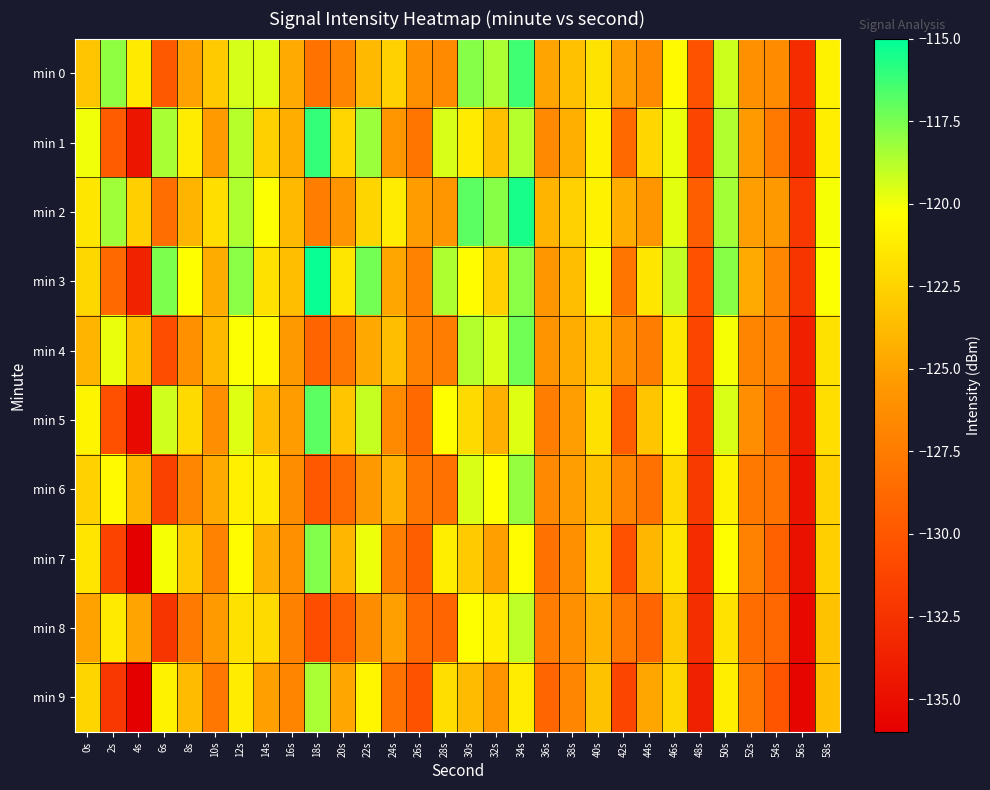

Reading left to right, transcribe all the data shown in this chart.

min 0: 0s=-123.2	2s=-118.0	4s=-121.3	6s=-129.8	8s=-125.1	10s=-122.9	12s=-119.4	14s=-119.6	16s=-124.6	18s=-128.1	20s=-126.9	22s=-123.8	24s=-122.6	26s=-126.1	28s=-126.5	30s=-117.8	32s=-118.6	34s=-116.3	36s=-124.9	38s=-123.4	40s=-121.7	42s=-125.2	44s=-126.5	46s=-120.5	48s=-130.3	50s=-119.2	52s=-126.0	54s=-126.3	56s=-132.9	58s=-120.9
min 1: 0s=-120.0	2s=-129.6	4s=-134.4	6s=-118.5	8s=-121.2	10s=-125.4	12s=-118.8	14s=-122.7	16s=-124.4	18s=-116.1	20s=-122.3	22s=-118.2	24s=-125.7	26s=-127.9	28s=-119.5	30s=-121.2	32s=-123.5	34s=-118.8	36s=-126.5	38s=-124.3	40s=-121.0	42s=-128.8	44s=-122.3	46s=-119.9	48s=-131.2	50s=-118.7	52s=-125.4	54s=-127.7	56s=-133.2	58s=-121.1
min 2: 0s=-121.5	2s=-118.3	4s=-122.7	6s=-128.4	8s=-124.1	10s=-121.9	12s=-118.6	14s=-120.2	16s=-123.8	18s=-127.4	20s=-125.9	22s=-122.4	24s=-121.2	26s=-125.3	28s=-125.7	30s=-116.9	32s=-117.8	34s=-115.5	36s=-124.1	38s=-122.6	40s=-120.9	42s=-124.4	44s=-125.7	46s=-119.7	48s=-129.5	50s=-118.4	52s=-125.2	54s=-125.5	56s=-132.1	58s=-120.1
min 3: 0s=-122.3	2s=-128.7	4s=-133.6	6s=-117.6	8s=-120.3	10s=-124.5	12s=-117.9	14s=-121.8	16s=-123.5	18s=-115.2	20s=-121.5	22s=-117.4	24s=-124.8	26s=-127.0	28s=-118.6	30s=-120.4	32s=-122.6	34s=-117.9	36s=-125.7	38s=-123.5	40s=-120.1	42s=-127.9	44s=-121.5	46s=-119.0	48s=-130.4	50s=-117.8	52s=-124.6	54s=-126.8	56s=-132.3	58s=-120.2
min 4: 0s=-124.1	2s=-119.8	4s=-123.5	6s=-130.7	8s=-126.0	10s=-123.8	12s=-120.2	14s=-120.5	16s=-125.5	18s=-129.1	20s=-127.8	22s=-124.7	24s=-123.5	26s=-127.0	28s=-127.4	30s=-118.7	32s=-119.5	34s=-117.3	36s=-125.8	38s=-124.4	40s=-122.6	42s=-126.1	44s=-127.4	46s=-121.4	48s=-131.2	50s=-120.1	52s=-126.9	54s=-127.2	56s=-133.8	58s=-121.8
min 5: 0s=-120.8	2s=-130.5	4s=-135.3	6s=-119.3	8s=-122.1	10s=-126.2	12s=-119.6	14s=-123.5	16s=-125.3	18s=-116.9	20s=-123.2	22s=-119.1	24s=-126.5	26s=-128.7	28s=-120.3	30s=-122.1	32s=-124.3	34s=-119.6	36s=-127.4	38s=-125.2	40s=-121.8	42s=-129.6	44s=-123.2	46s=-120.7	48s=-132.1	50s=-119.5	52s=-126.2	54s=-128.5	56s=-134.0	58s=-121.9
min 6: 0s=-122.6	2s=-120.5	4s=-124.1	6s=-131.5	8s=-126.8	10s=-124.6	12s=-121.0	14s=-121.3	16s=-126.3	18s=-129.9	20s=-128.6	22s=-125.5	24s=-124.3	26s=-127.8	28s=-128.2	30s=-119.5	32s=-120.3	34s=-118.1	36s=-126.6	38s=-125.2	40s=-123.4	42s=-126.9	44s=-128.2	46s=-122.2	48s=-132.0	50s=-120.9	52s=-127.7	54s=-128.0	56s=-134.6	58s=-122.6
min 7: 0s=-121.6	2s=-131.3	4s=-136.1	6s=-120.1	8s=-122.9	10s=-127.0	12s=-120.4	14s=-124.3	16s=-126.1	18s=-117.7	20s=-124.0	22s=-119.9	24s=-127.3	26s=-129.5	28s=-121.1	30s=-122.9	32s=-125.1	34s=-120.4	36s=-128.2	38s=-126.0	40s=-122.6	42s=-130.4	44s=-124.0	46s=-121.5	48s=-132.9	50s=-120.3	52s=-127.0	54s=-129.3	56s=-134.8	58s=-122.7
min 8: 0s=-125.0	2s=-121.3	4s=-124.9	6s=-132.3	8s=-127.6	10s=-125.4	12s=-121.8	14s=-122.1	16s=-127.1	18s=-130.7	20s=-129.4	22s=-126.3	24s=-125.1	26s=-128.6	28s=-129.0	30s=-120.3	32s=-121.1	34s=-118.9	36s=-127.4	38s=-126.0	40s=-124.2	42s=-127.7	44s=-129.0	46s=-123.0	48s=-132.8	50s=-121.7	52s=-128.5	54s=-128.8	56s=-135.4	58s=-123.4
min 9: 0s=-122.4	2s=-132.1	4s=-136.9	6s=-120.9	8s=-123.7	10s=-127.8	12s=-121.2	14s=-125.1	16s=-126.9	18s=-118.5	20s=-124.8	22s=-120.7	24s=-128.1	26s=-130.3	28s=-121.9	30s=-123.7	32s=-125.9	34s=-121.2	36s=-129.0	38s=-126.8	40s=-123.4	42s=-131.2	44s=-124.8	46s=-122.3	48s=-133.7	50s=-121.1	52s=-127.8	54s=-130.1	56s=-135.6	58s=-123.5